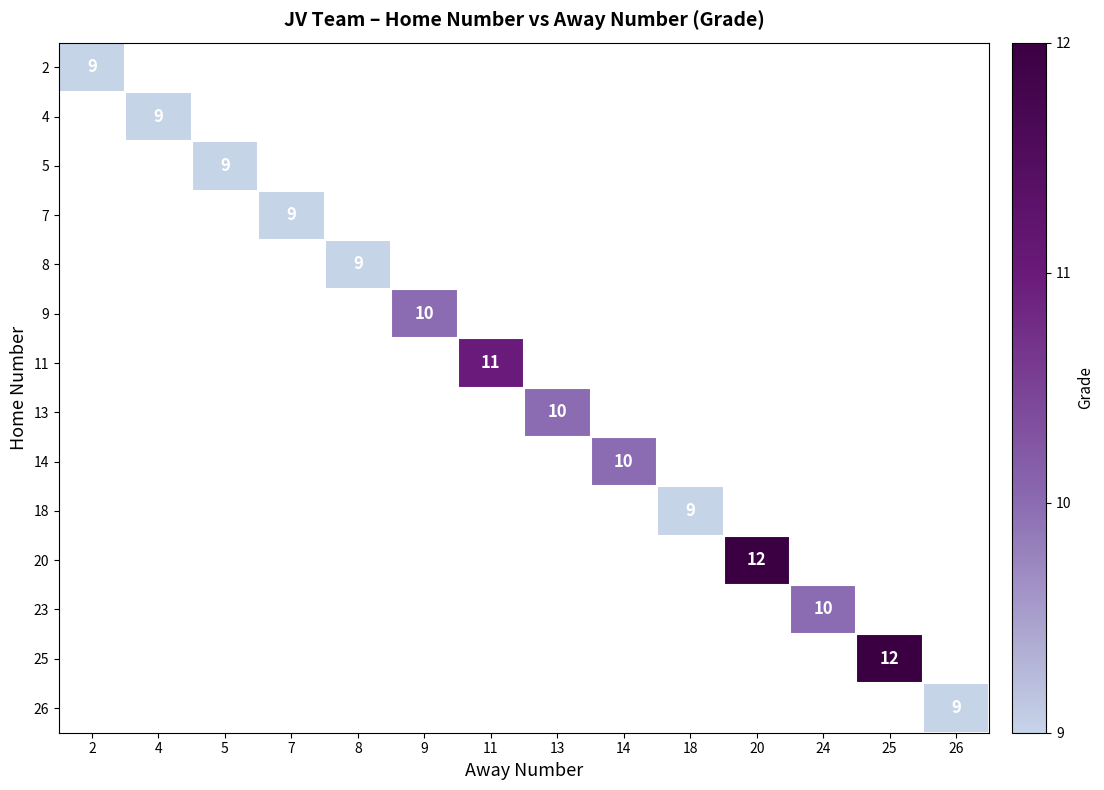

The 14 series shows 5 at 14. True or false?

False